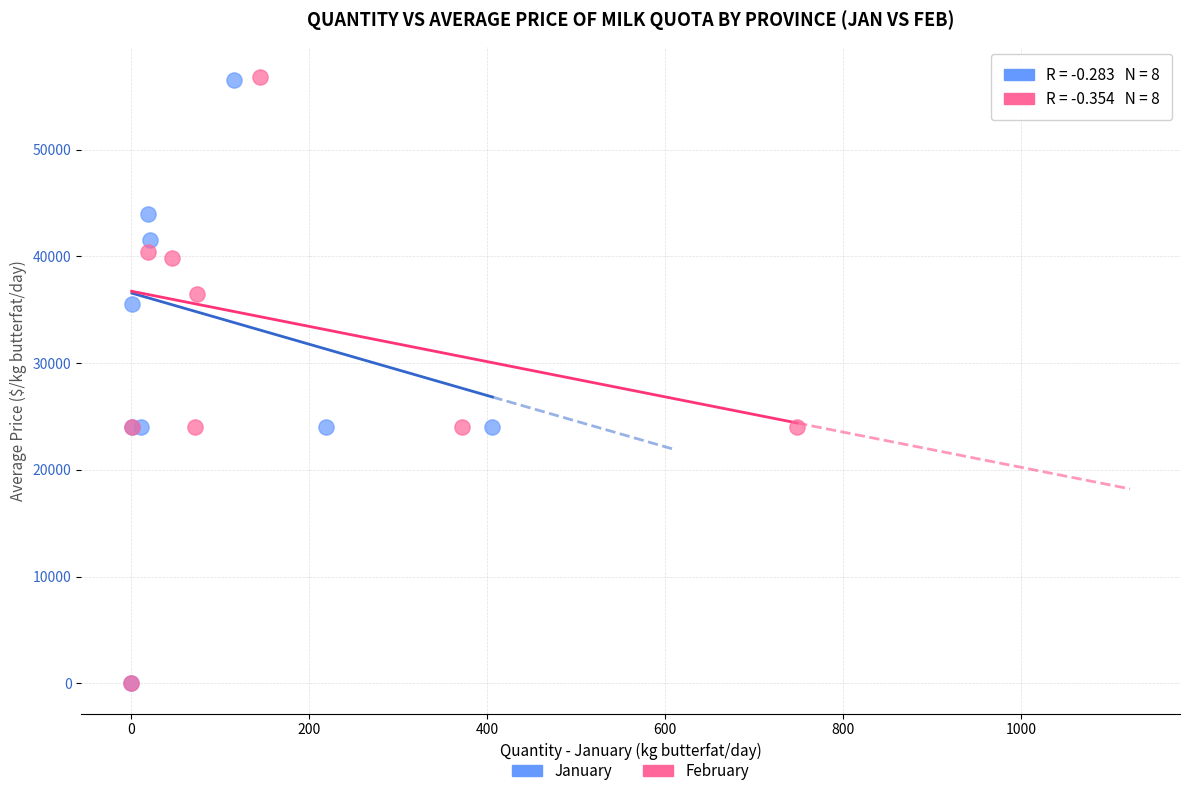

Which series has the largest Y range (max minus min)?

February